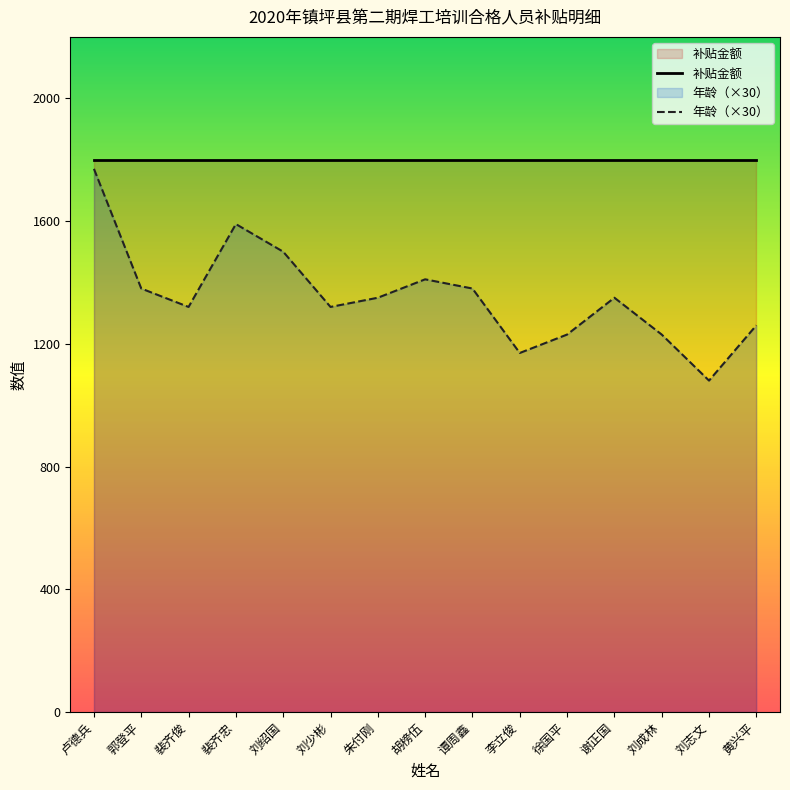

What is the sum of all values?

20340